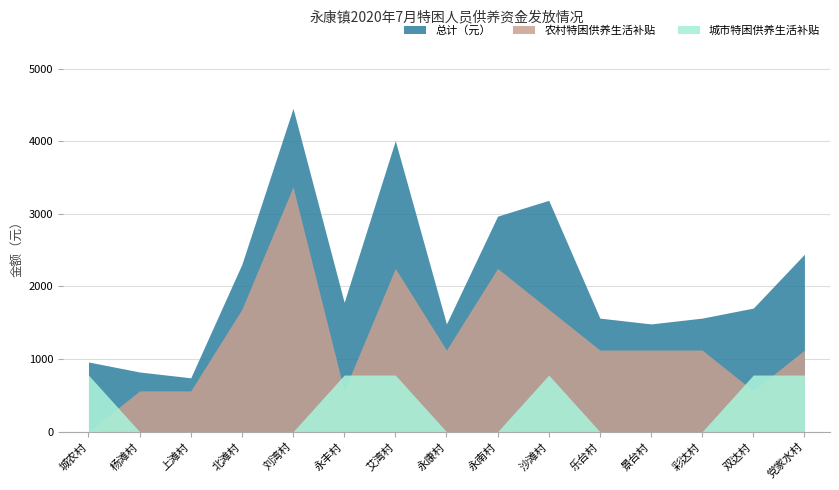

After their last crossing, which series has the higher values: 城市特困供养生活补贴 or 农村特困供养生活补贴?

农村特困供养生活补贴